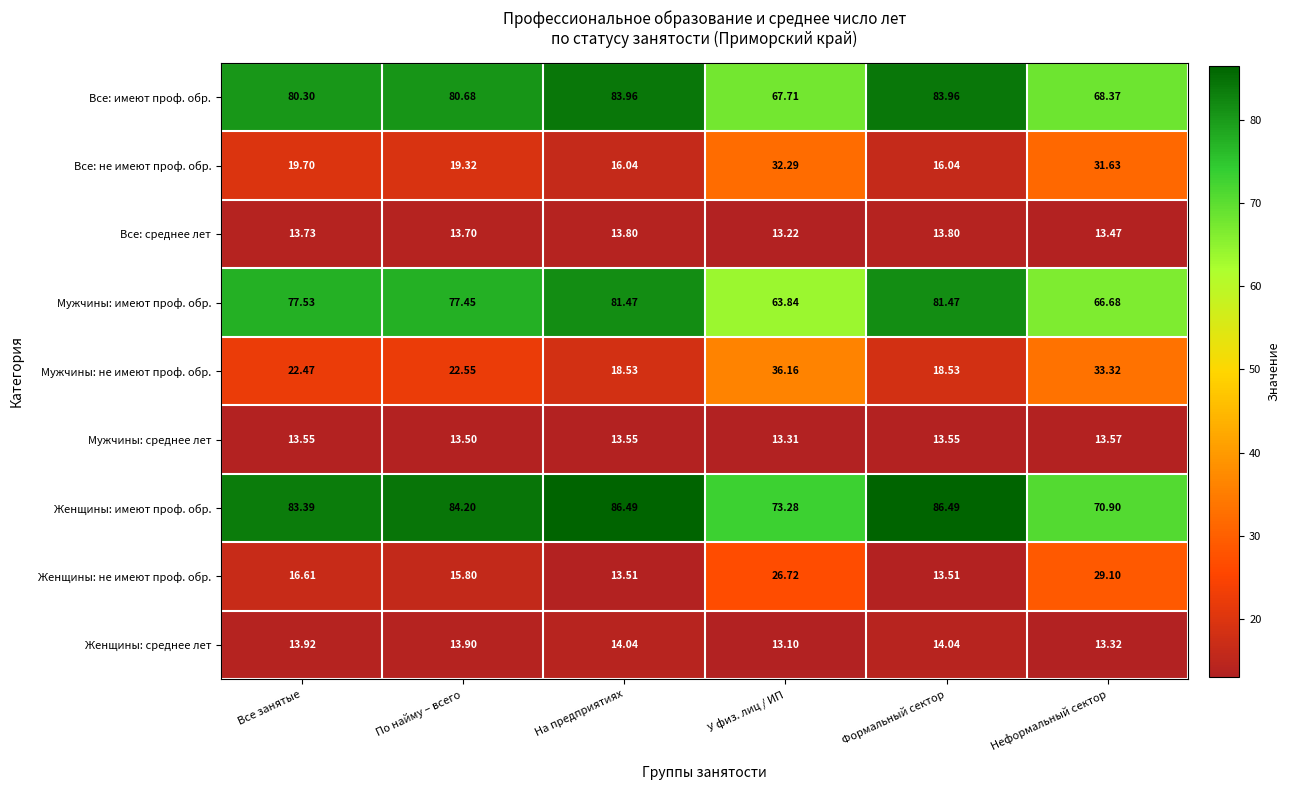

Which series has the largest total across all categories?

Женщины: имеют проф. обр.